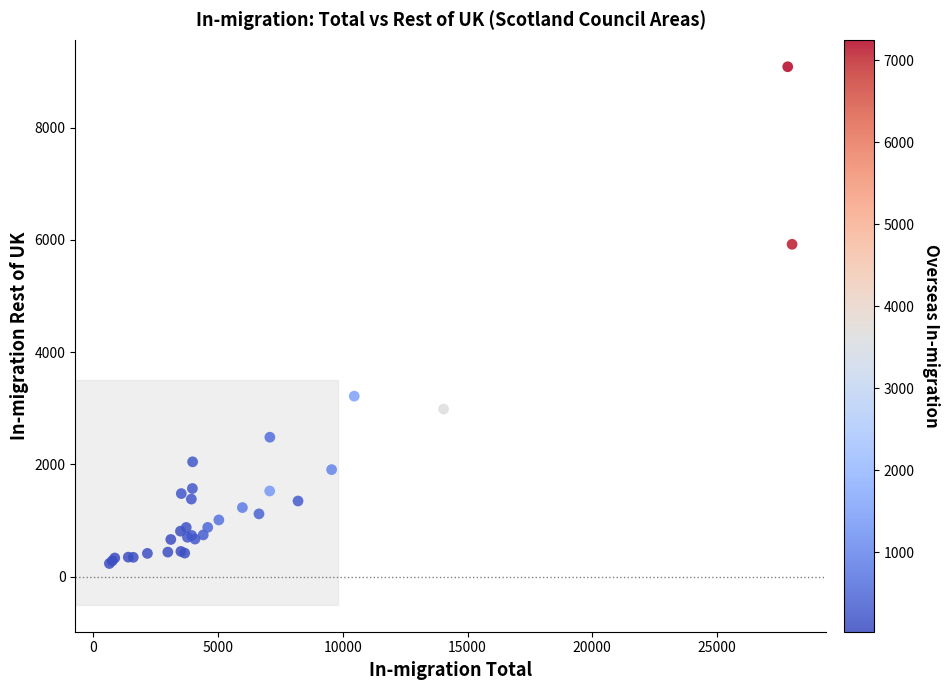

What Y value in the scatter plot is closest to 4659?

5921